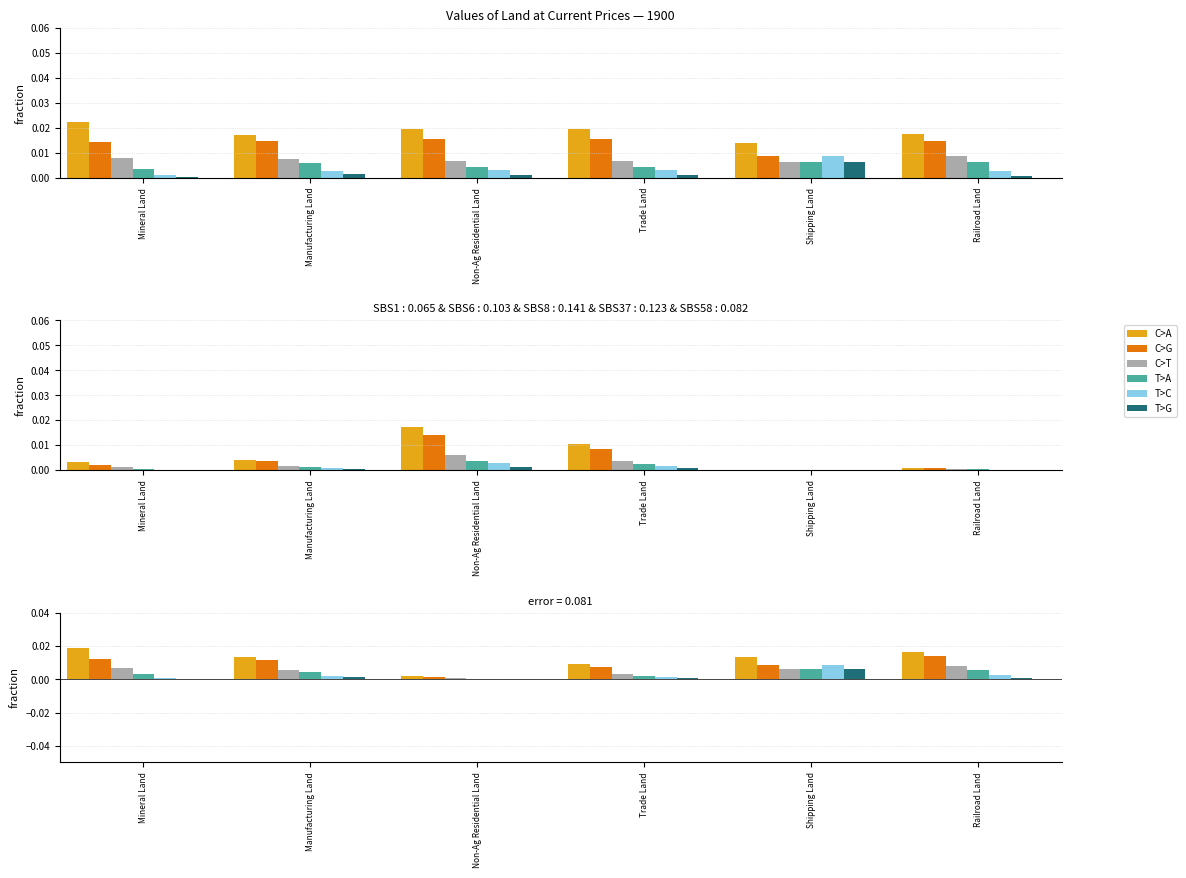

Is it true that C>T equals 0.0 at Railroad Land?

False